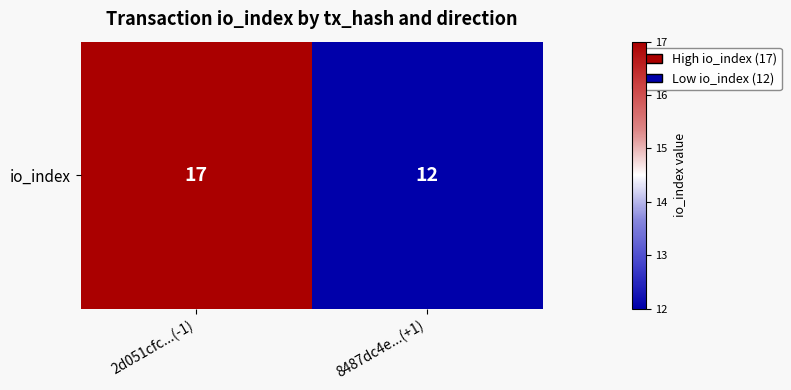

Where is the data nearest to the value 14?

8487dc4e...(+1)